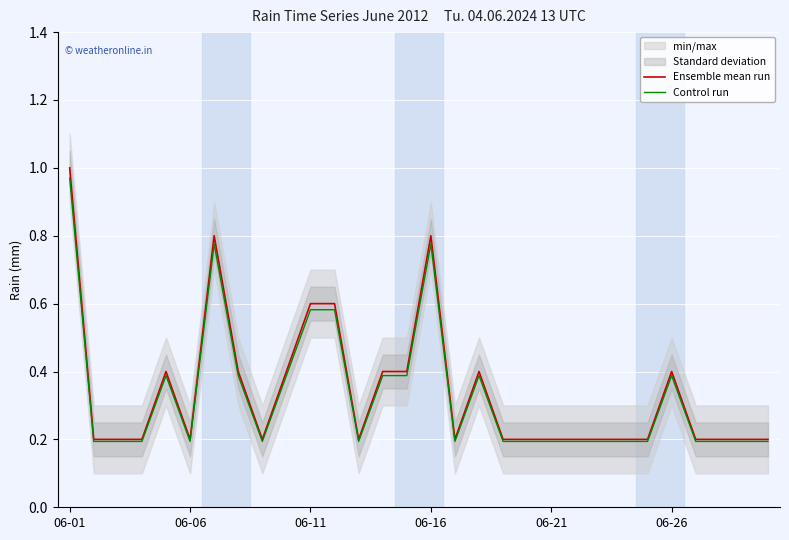

Between 06-16 and 27, which series saw the biggest shift?

Ensemble mean run